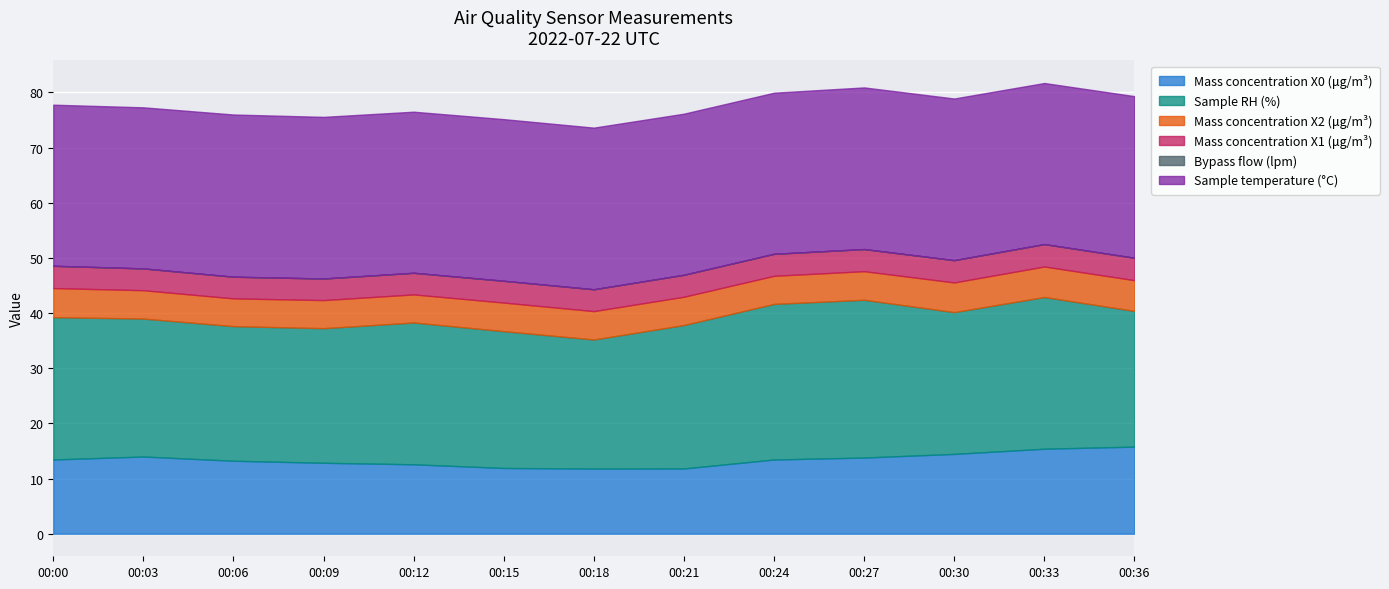

Reading right to left, what are all the values shown in this chart?

Mass concentration X0 (μg/m³): 00:36=15.8	00:33=15.4	00:30=14.5	00:27=13.8	00:24=13.5	00:21=11.8	00:18=11.8	00:15=11.9	00:12=12.6	00:09=12.9	00:06=13.2	00:03=14.0	00:00=13.5
Sample RH (%): 00:36=24.6	00:33=27.5	00:30=25.7	00:27=28.6	00:24=28.2	00:21=26.0	00:18=23.4	00:15=24.8	00:12=25.7	00:09=24.4	00:06=24.4	00:03=25.0	00:00=25.8
Mass concentration X2 (μg/m³): 00:36=5.6	00:33=5.5	00:30=5.4	00:27=5.2	00:24=5.1	00:21=5.1	00:18=5.1	00:15=5.2	00:12=5.1	00:09=5.1	00:06=5.0	00:03=5.1	00:00=5.3
Mass concentration X1 (μg/m³): 00:36=4.1	00:33=4.1	00:30=4.0	00:27=4.0	00:24=4.0	00:21=4.0	00:18=4.0	00:15=4.0	00:12=3.9	00:09=3.9	00:06=3.9	00:03=4.0	00:00=4.0
Bypass flow (lpm): 00:36=0.0	00:33=0.0	00:30=0.0	00:27=0.0	00:24=0.0	00:21=0.0	00:18=0.0	00:15=0.0	00:12=0.0	00:09=0.0	00:06=0.0	00:03=0.0	00:00=0.0
Sample temperature (°C): 00:36=29.3	00:33=29.2	00:30=29.3	00:27=29.3	00:24=29.2	00:21=29.2	00:18=29.3	00:15=29.3	00:12=29.2	00:09=29.3	00:06=29.4	00:03=29.2	00:00=29.2